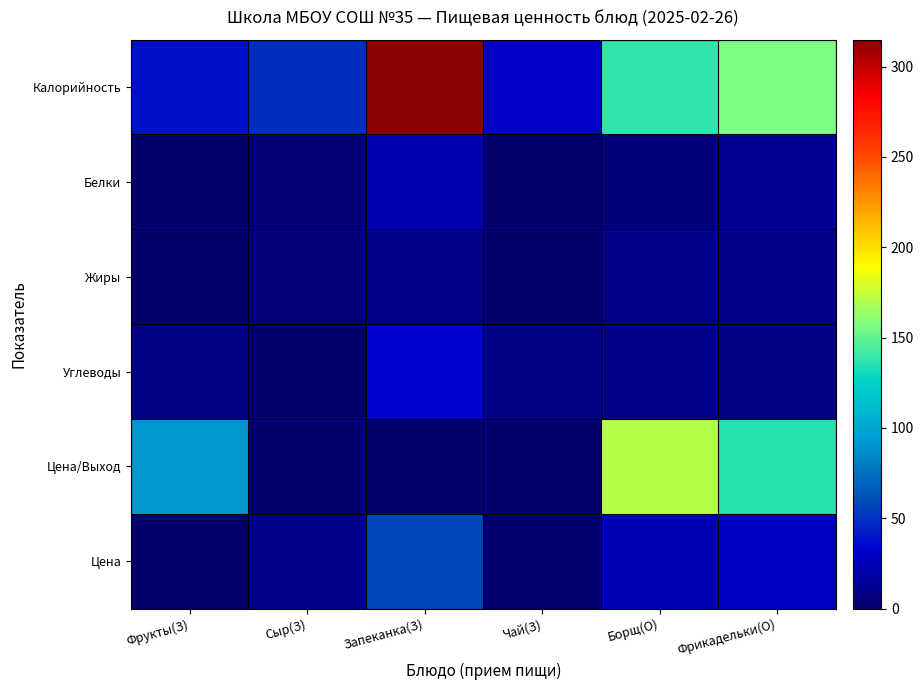

At how many categories does at least one series exceed 304?

1